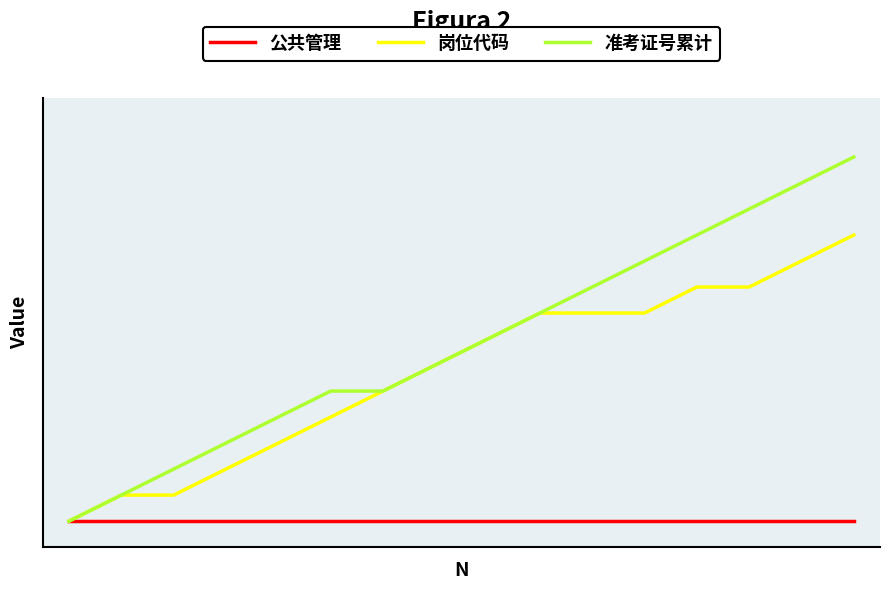

What are all the series names shown in the legend?

公共管理, 岗位代码, 准考证号累计